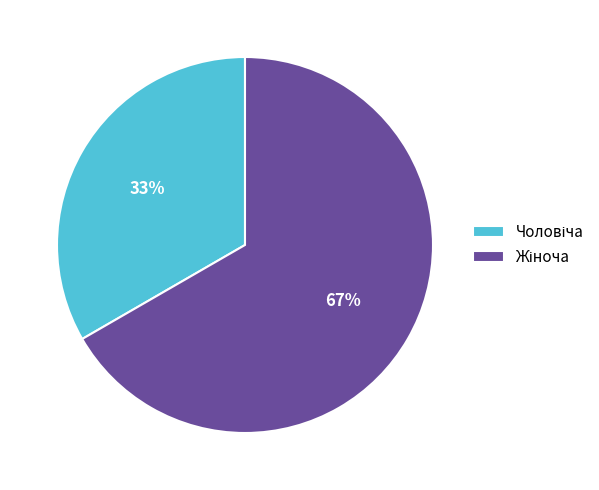

To the nearest percent, what is the average slice percentage?

50%